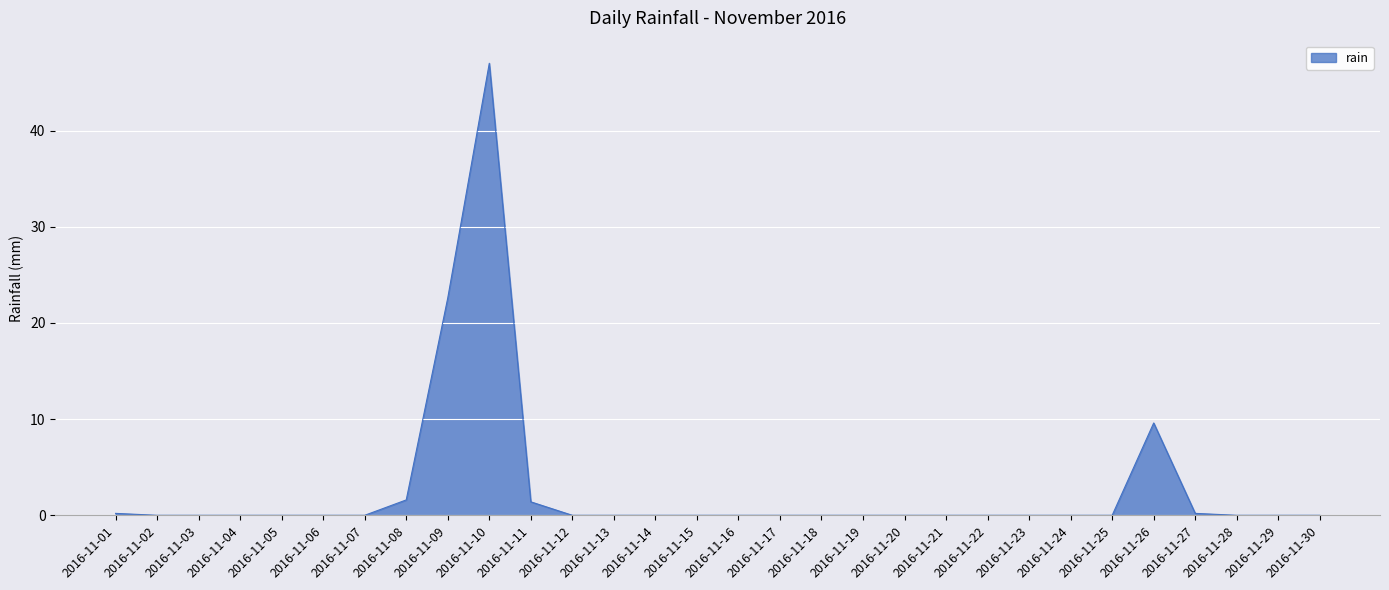

What is the greatest value displayed?

47.0